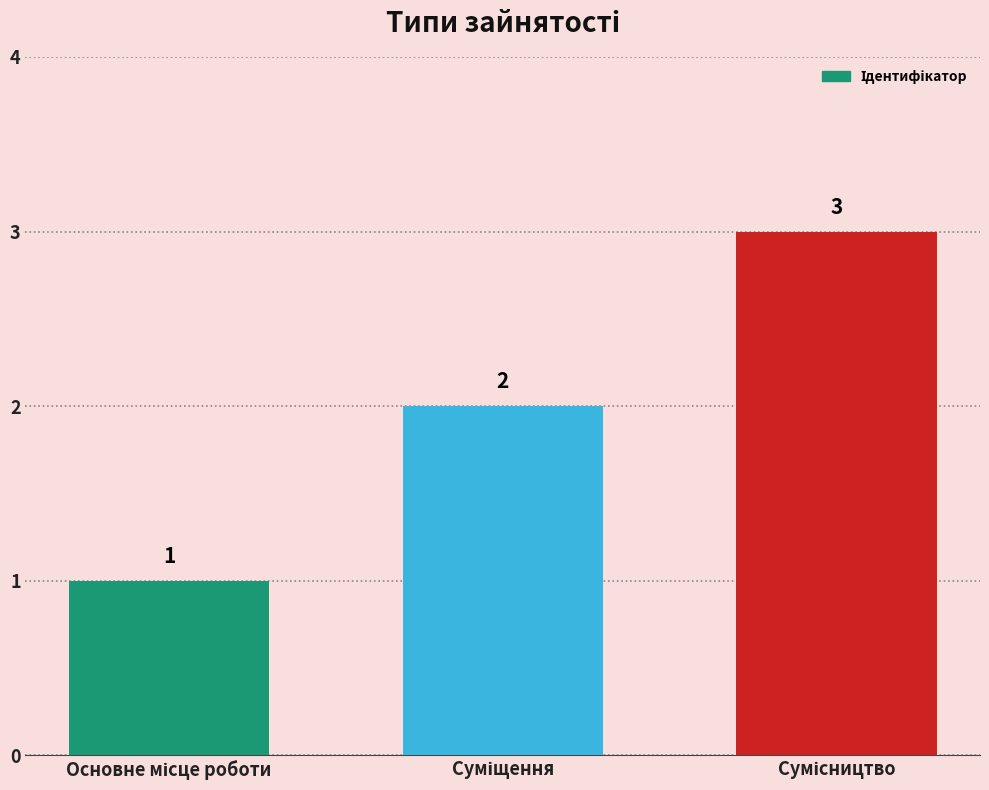

What is the greatest value displayed?

3